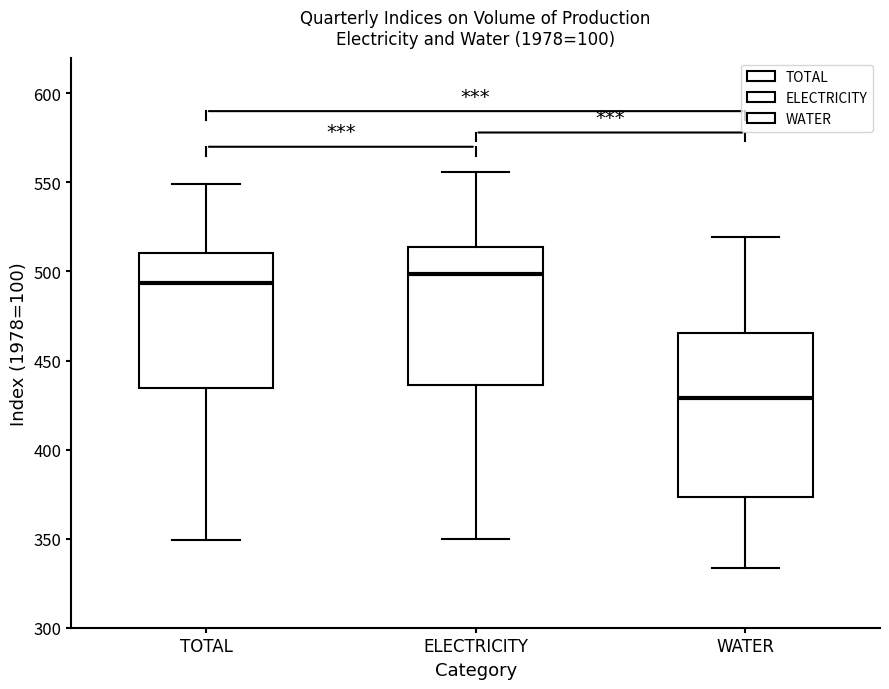

Which box is the tallest, from its lower edge to its upper edge?

WATER